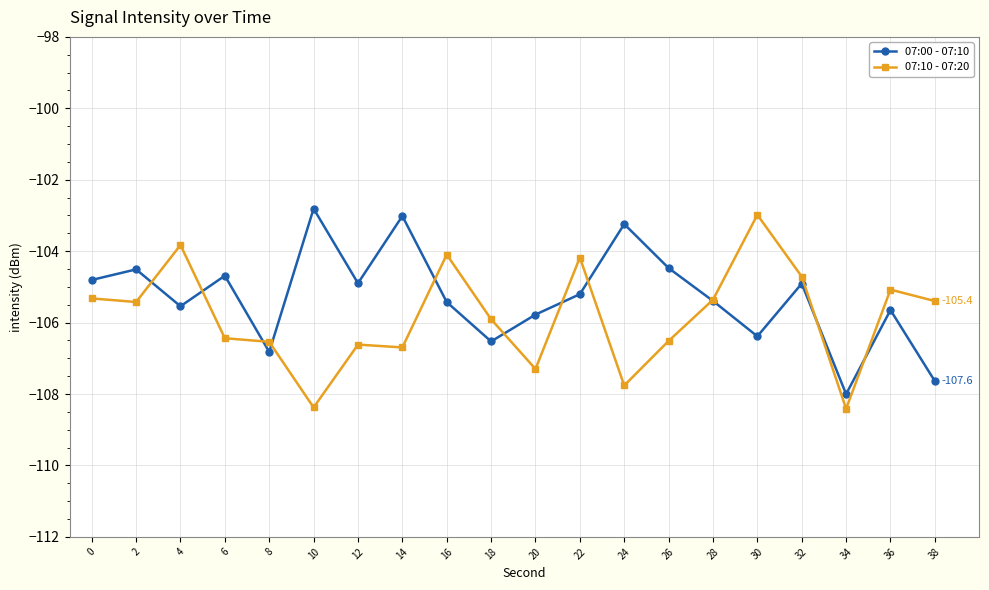

True or false: 07:10 - 07:20 and 07:00 - 07:10 intersect in this chart.

True